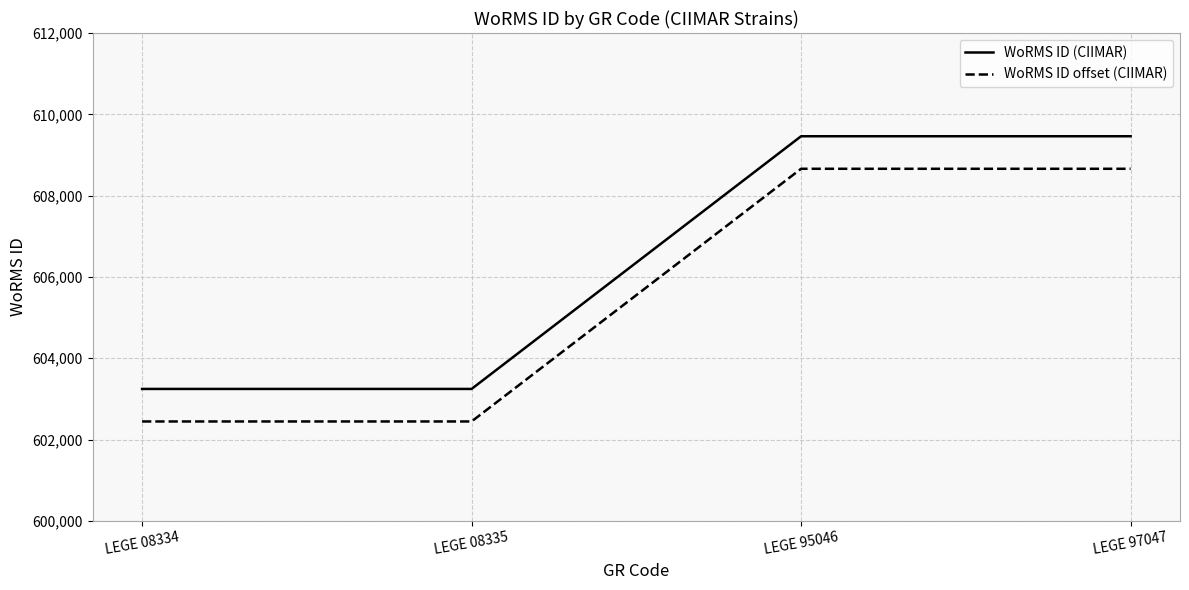

Reading left to right, extract all data points from this chart.

WoRMS ID (CIIMAR): 603246	603246	609461	609461
WoRMS ID offset (CIIMAR): 602446	602446	608661	608661